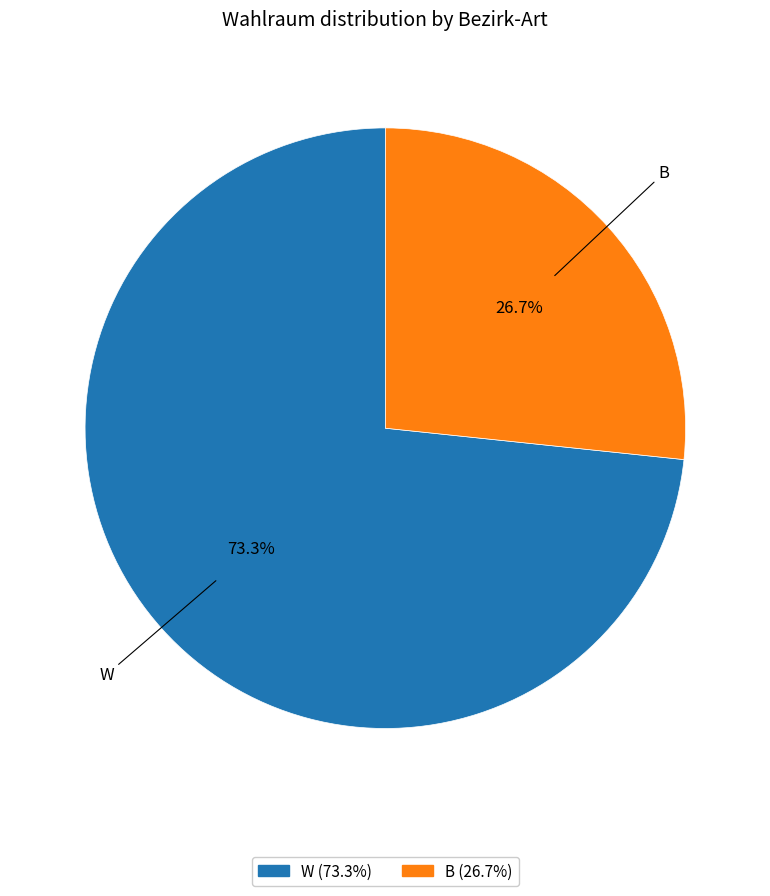

What percentage is the W slice, to the nearest percent?

73%